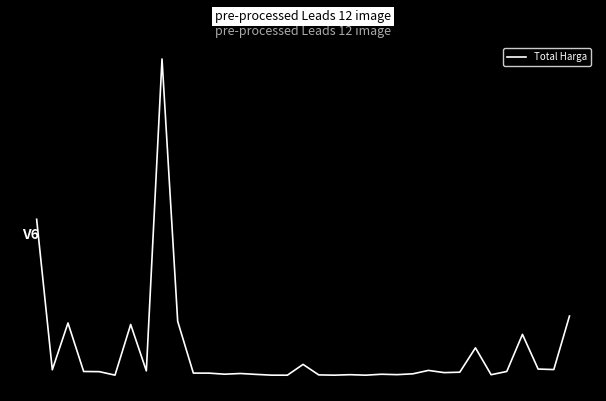

Is this an area chart (filled region under the line)?

No